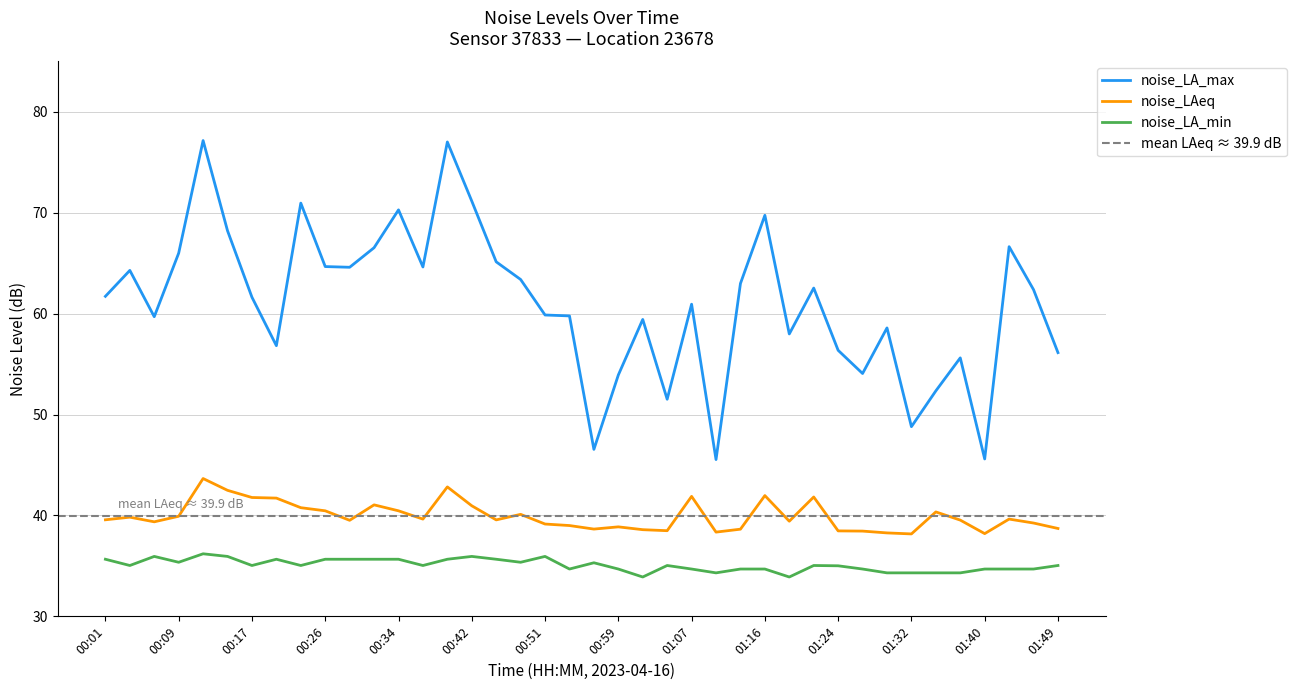

What is the total value across all series at 01:21?

139.4